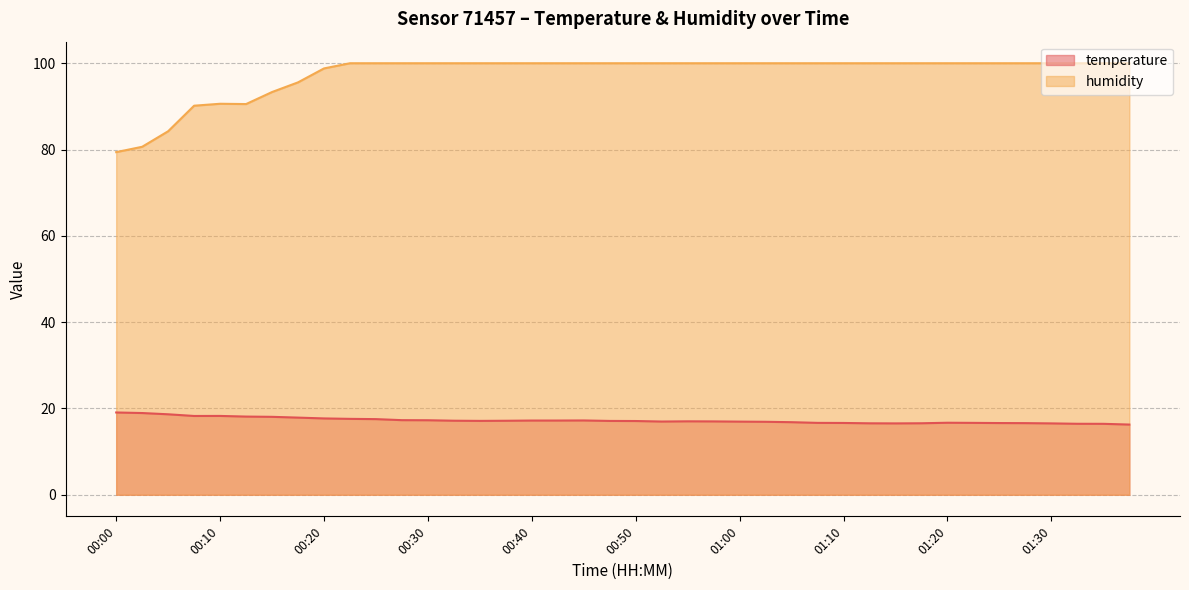

True or false: humidity and temperature intersect in this chart.

False